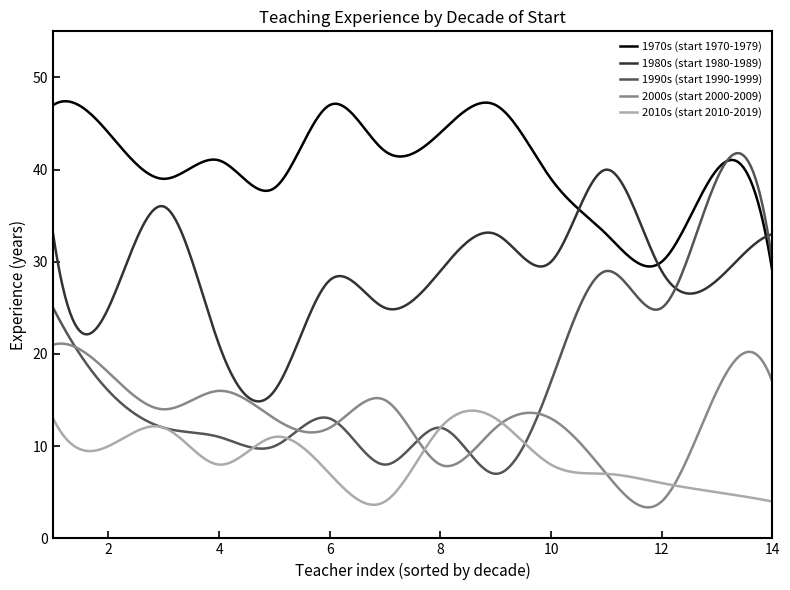

Which series has the largest total across all categories?

1970s (start 1970-1979)